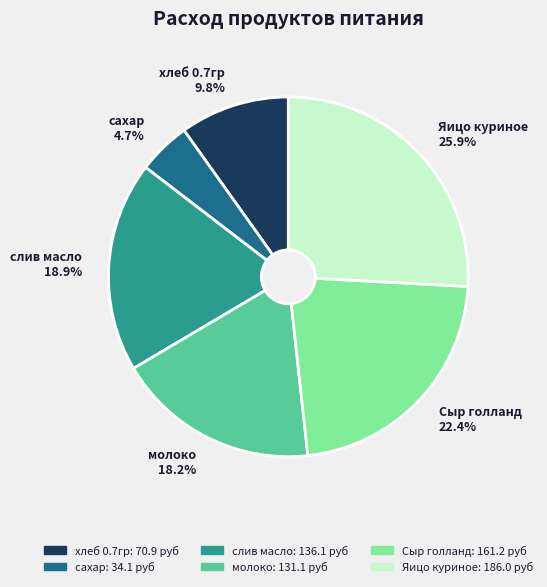

Does сахар account for over 50% of the chart?

No